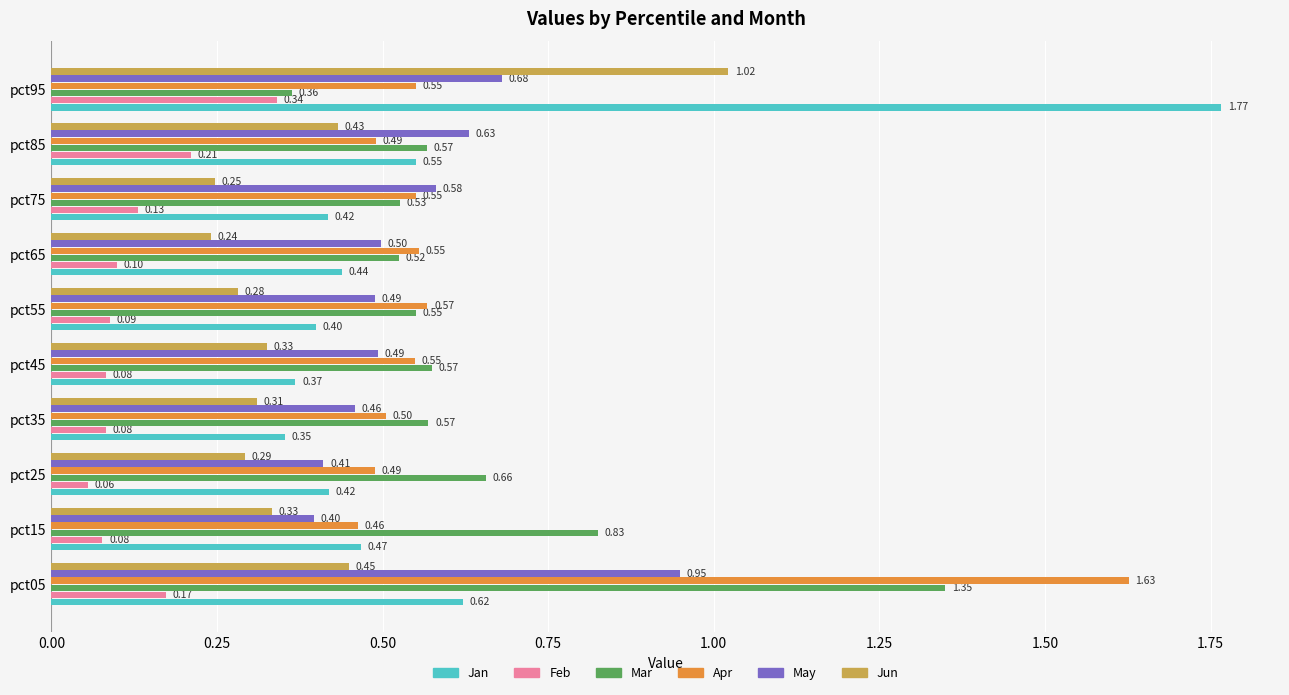

Which label corresponds to the largest value in the chart?

pct95